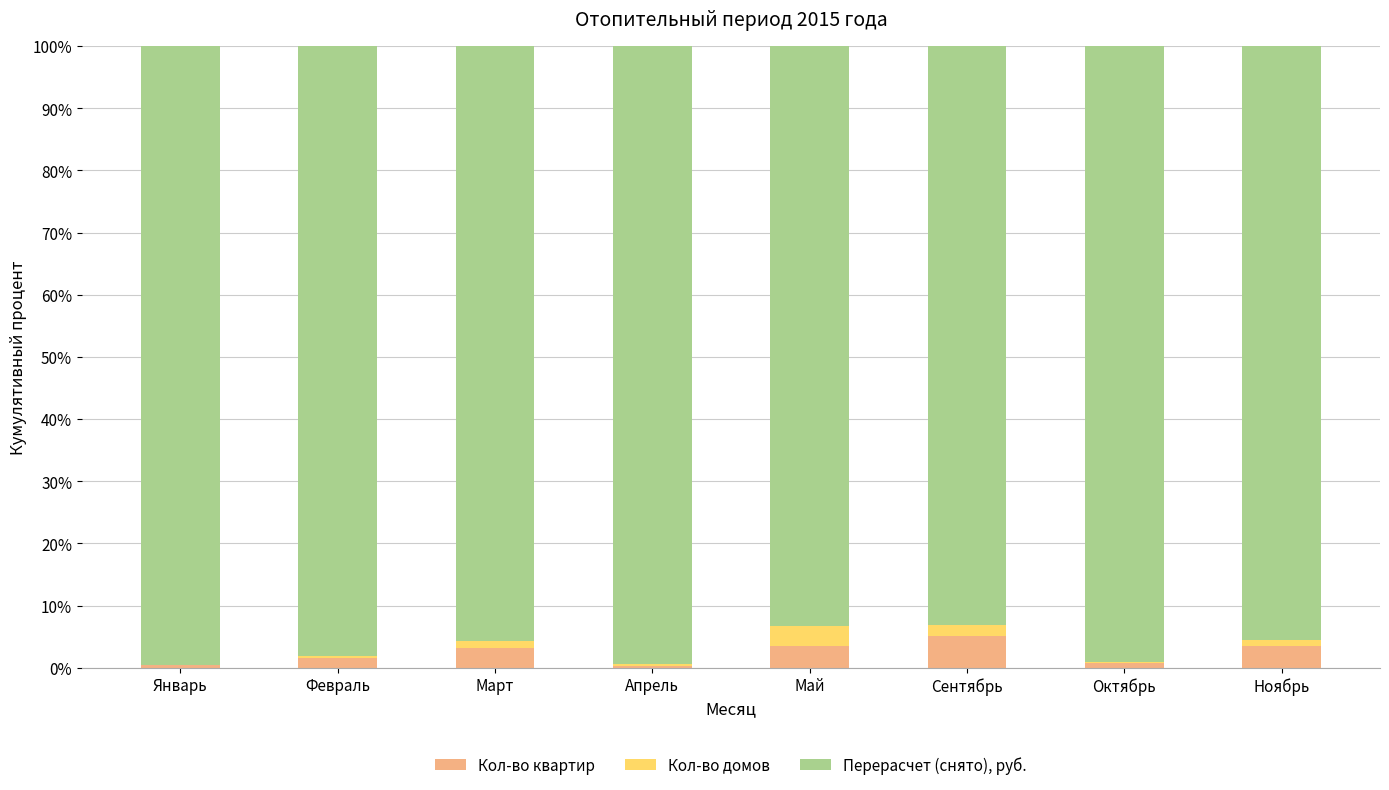

At which label is Кол-во квартир closest to 2?

Февраль